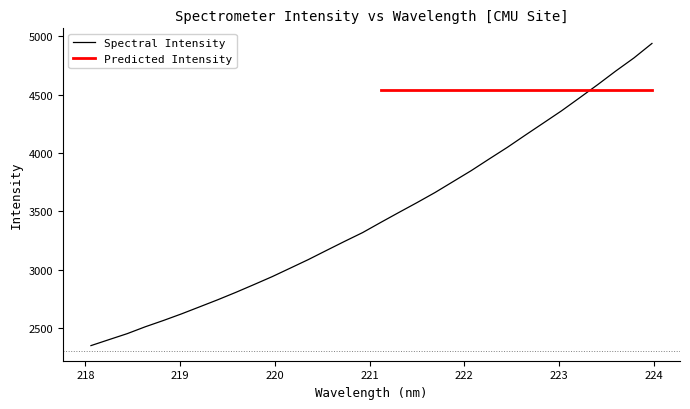

Does the chart display data point markers on the line(s)?

No